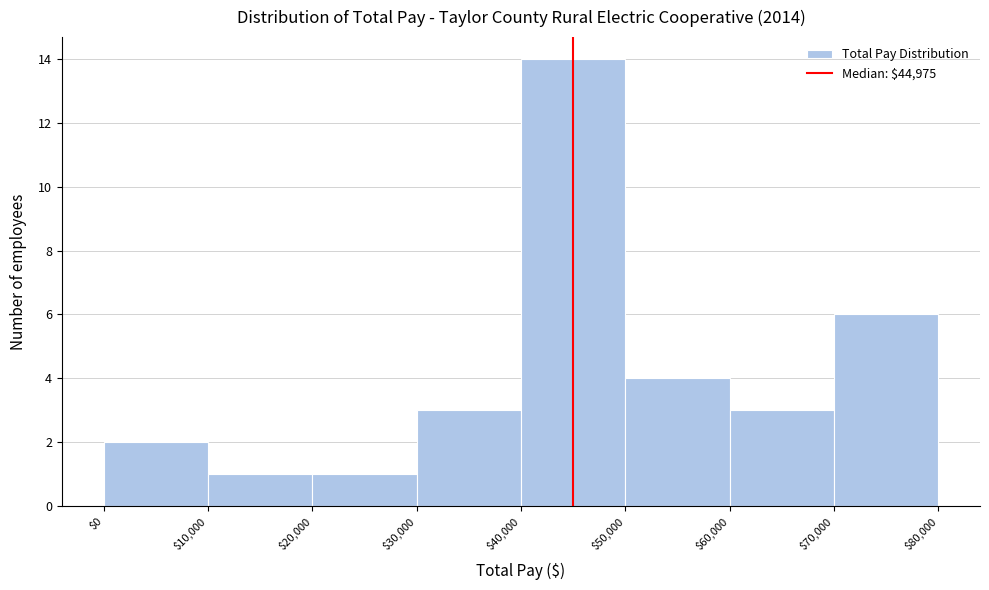

Reading left to right, transcribe this chart: for each bar, give the range it covers on the x-axis and its height. The values are not printed on the chart, so give them approximately, as read against the axis.

$0 to $10,000: 2
$10,000 to $20,000: 1
$20,000 to $30,000: 1
$30,000 to $40,000: 3
$40,000 to $50,000: 14
$50,000 to $60,000: 4
$60,000 to $70,000: 3
$70,000 to $80,000: 6